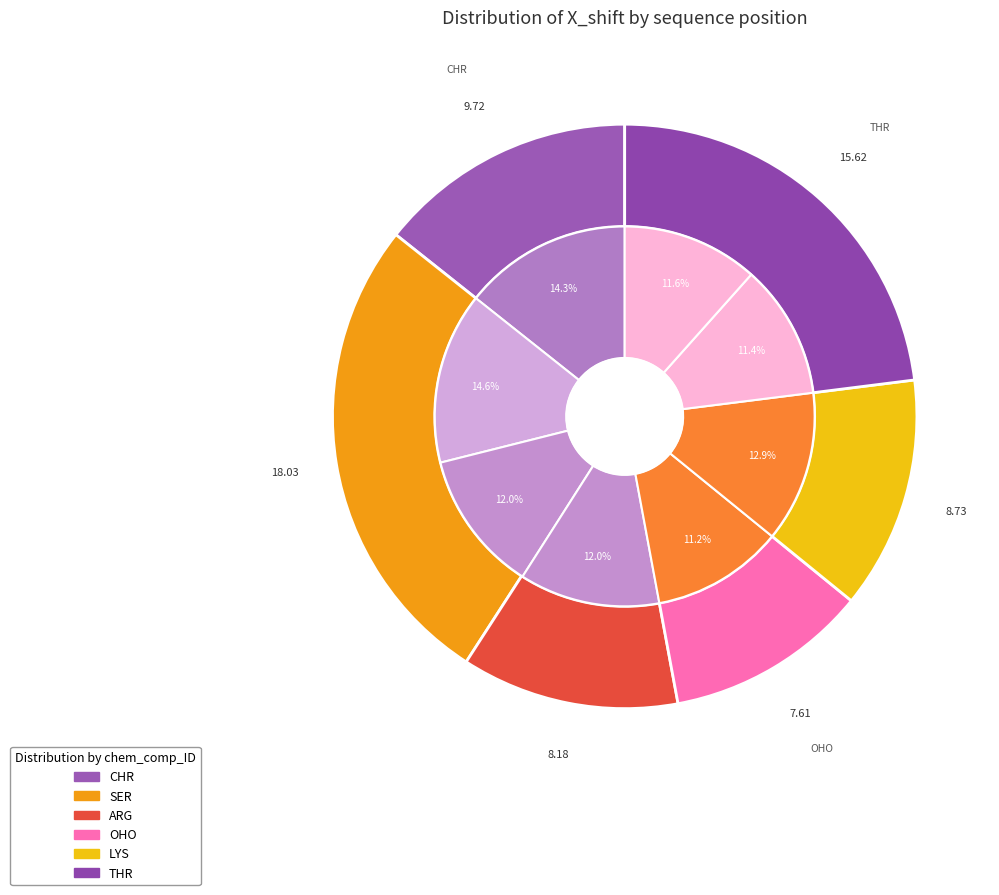

How many segments does this pie chart have?

8